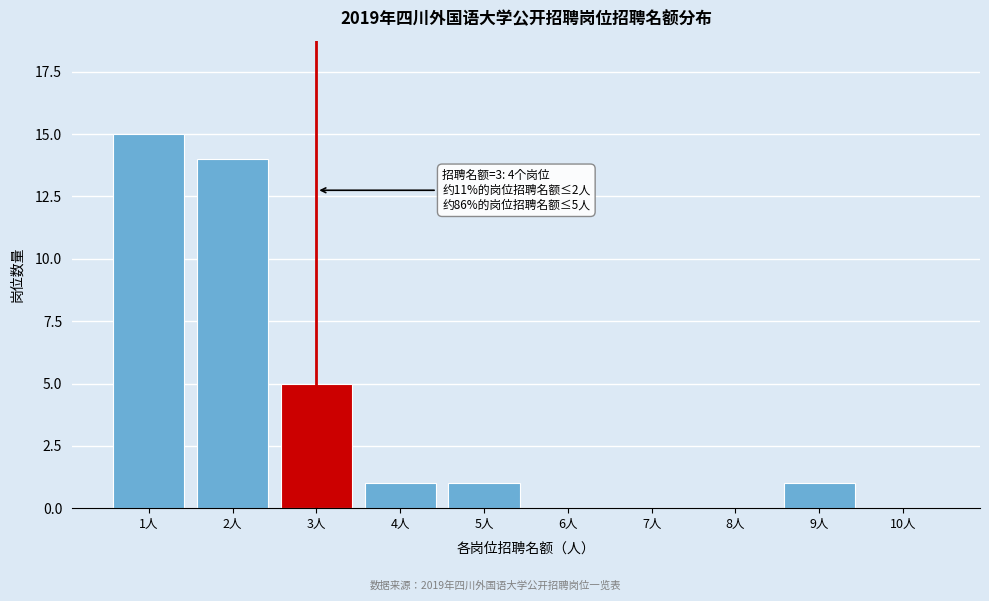

Reading left to right, what are all the values shown in this chart?

1人=15	2人=14	3人=5	4人=1	5人=1	6人=0	7人=0	8人=0	9人=1	10人=0